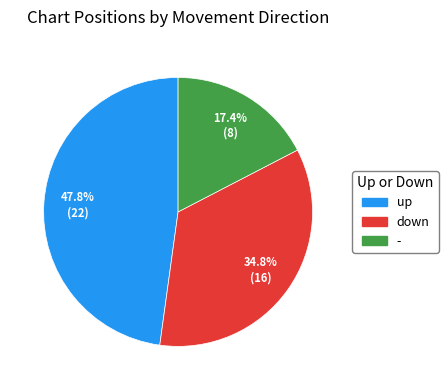

To the nearest percent, what percentage of the pie is down?

35%